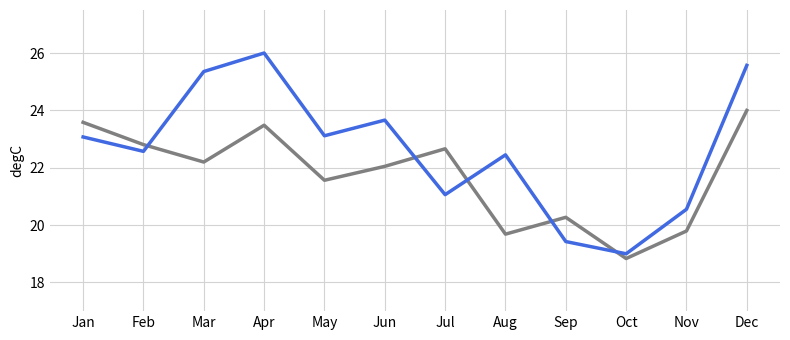

What is the maximum value shown in the chart?

26.0